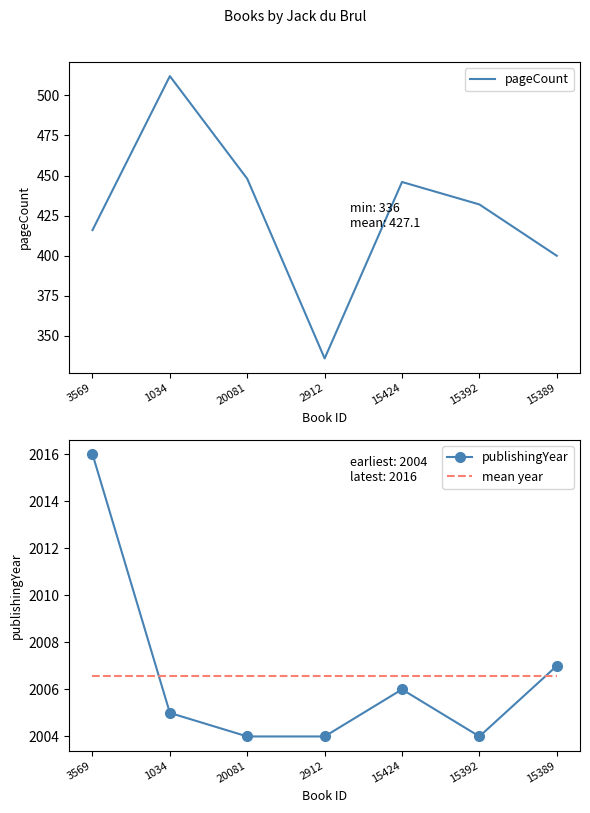

Which series changed the most between 20081 and 15424?

pageCount